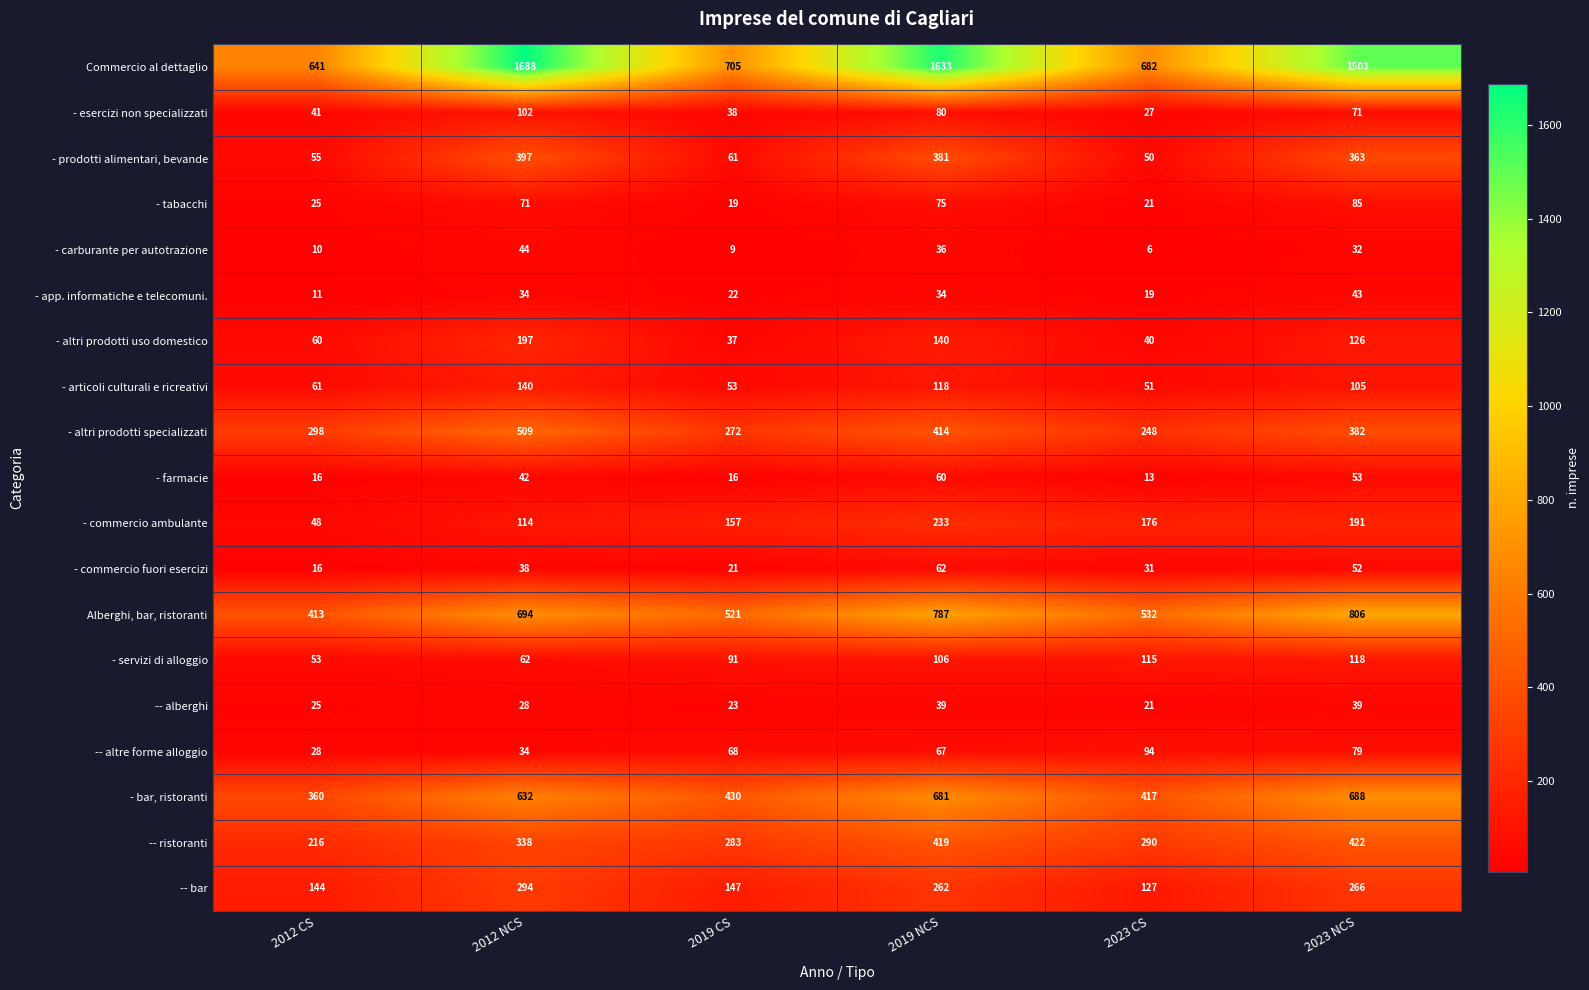

List the labels in order of - tabacchi value, smallest first.

2019 CS, 2023 CS, 2012 CS, 2012 NCS, 2019 NCS, 2023 NCS